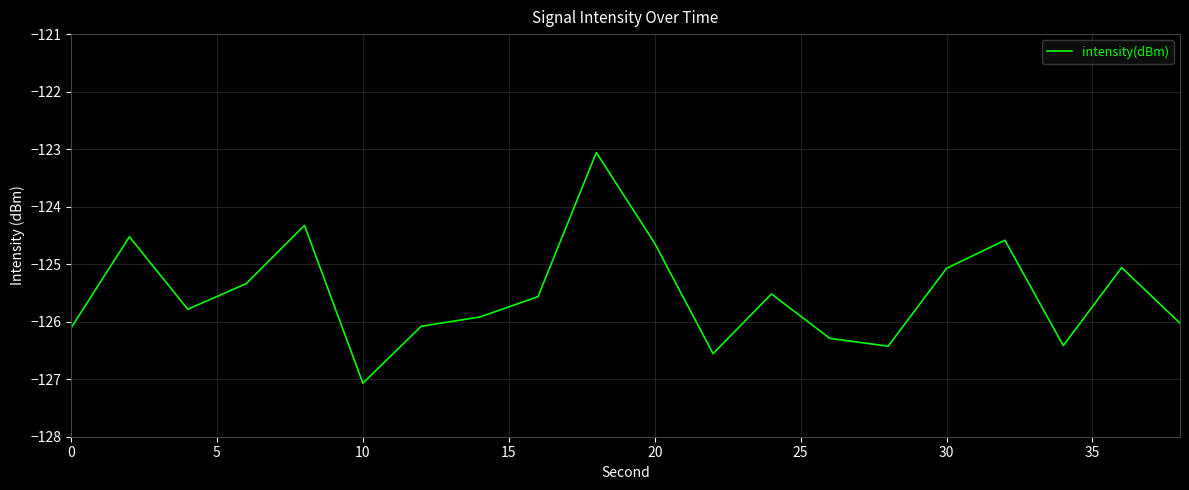

What is the difference between the maximum and minimum values?

4.0